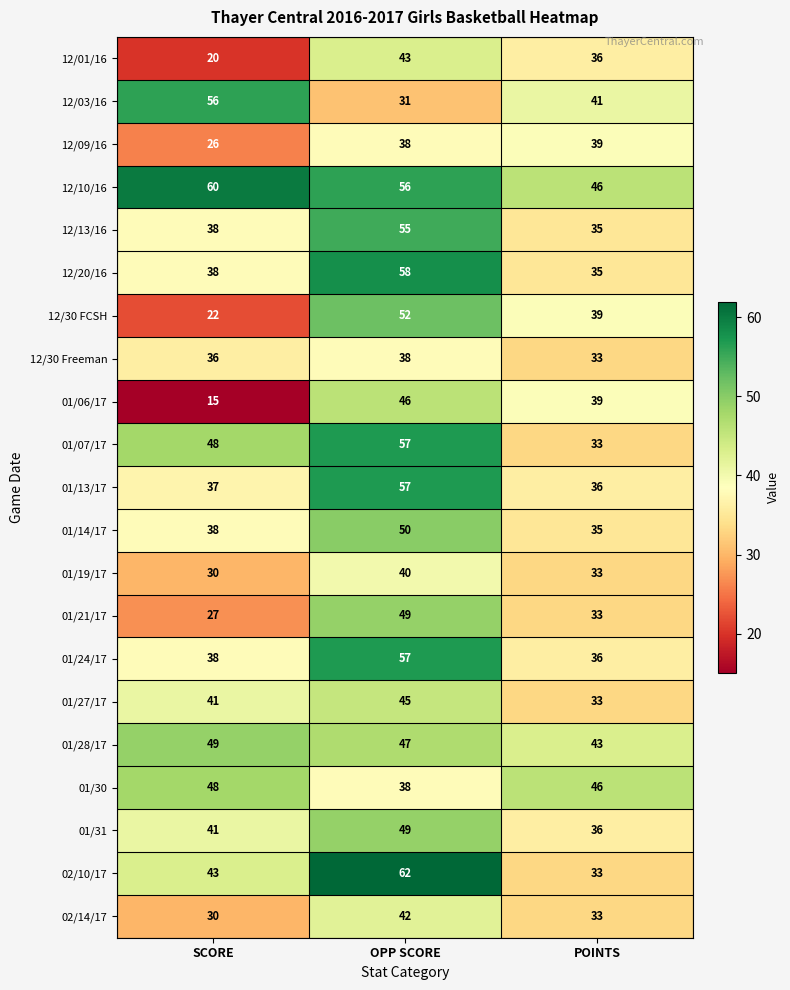

Is it true that 12/13/16 equals 55 at SCORE?

False